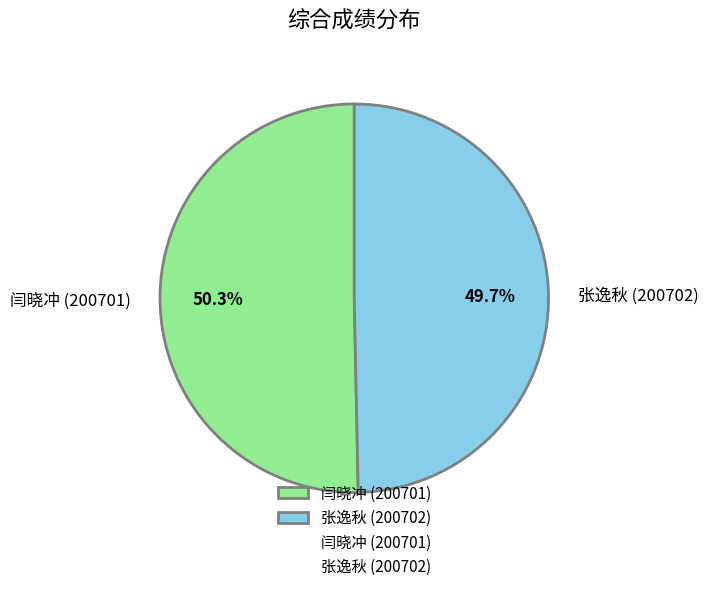

How many slices are in this pie chart?

2